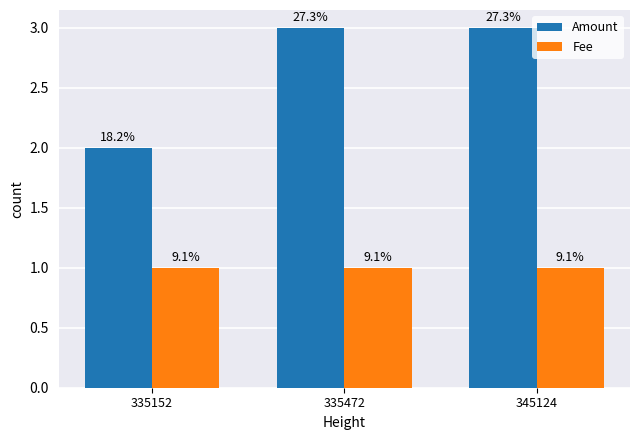

What are all the series names shown in the legend?

Amount, Fee